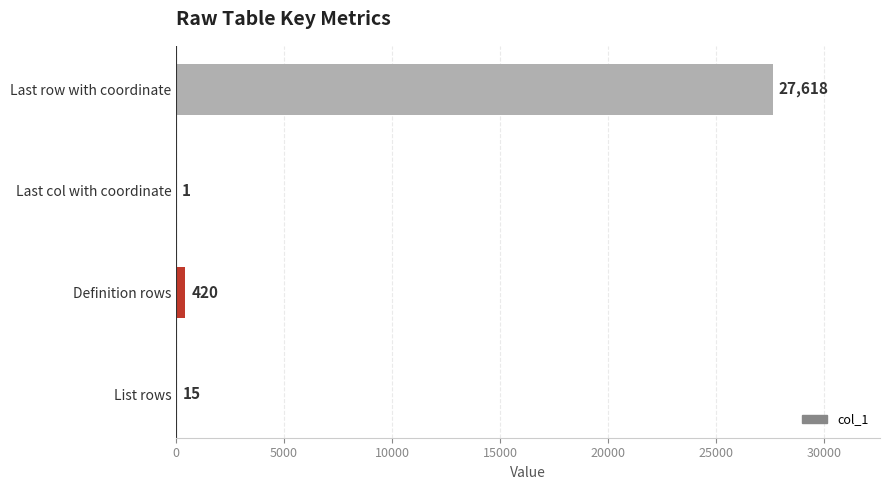

How many data points does each series have?

4